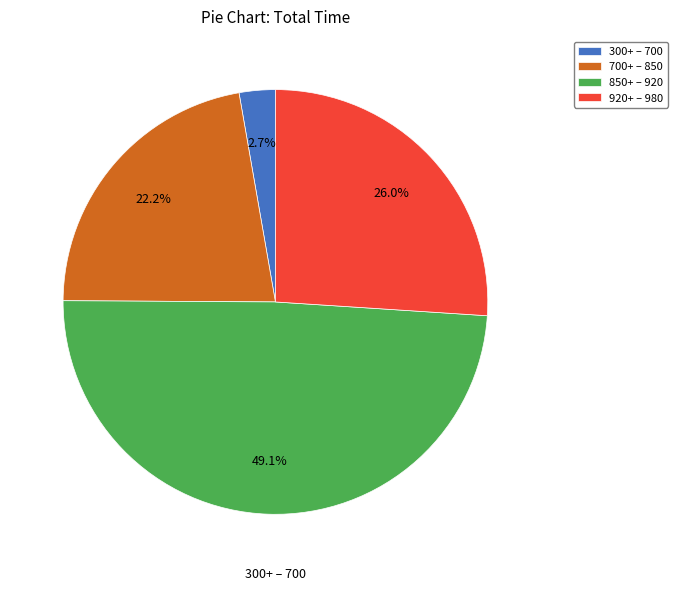

To the nearest percent, what is the difference between the largest and smallest slice percentages?

46%